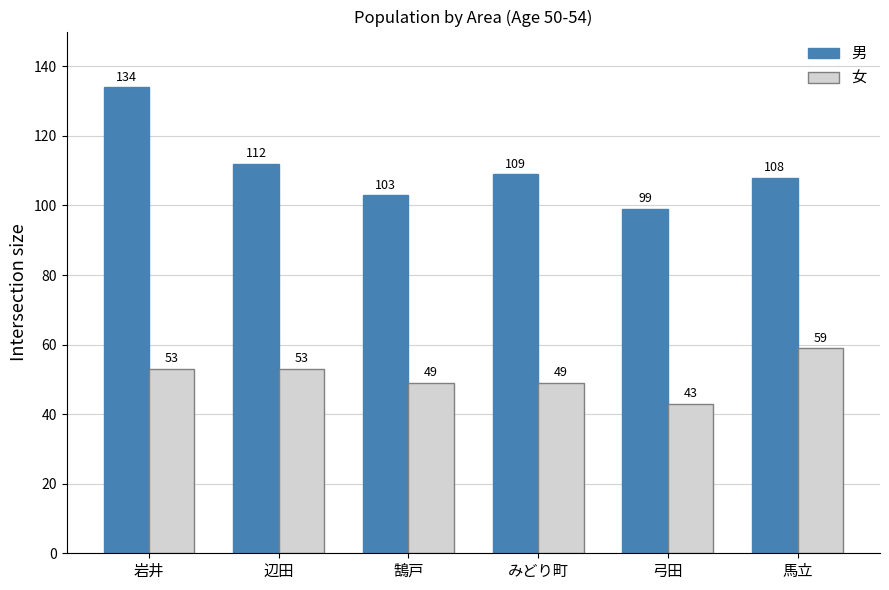

List the series in order of their peak value, highest first.

男, 女